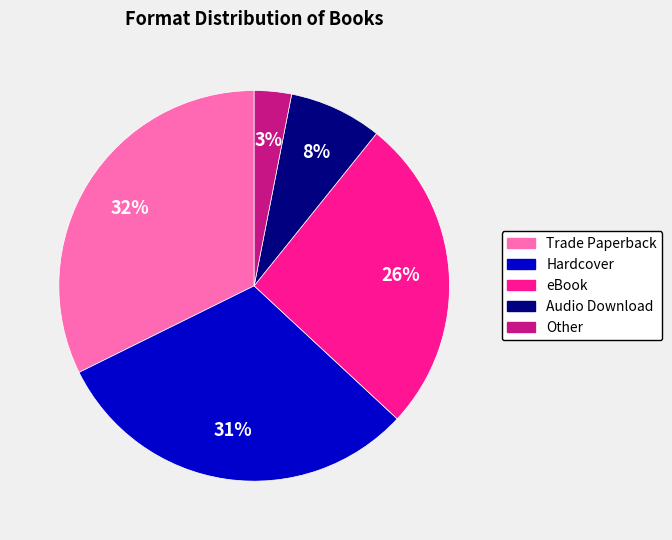

To the nearest percent, what is the difference between the eBook and Audio Download slice percentages?

18%